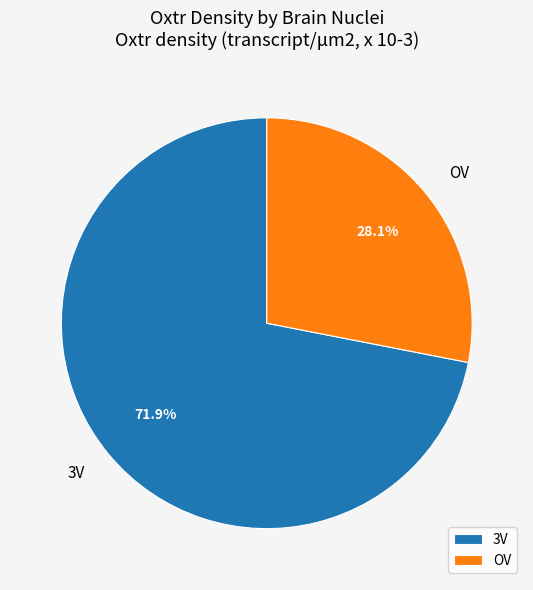

To the nearest percent, what percentage of the pie is OV?

28%